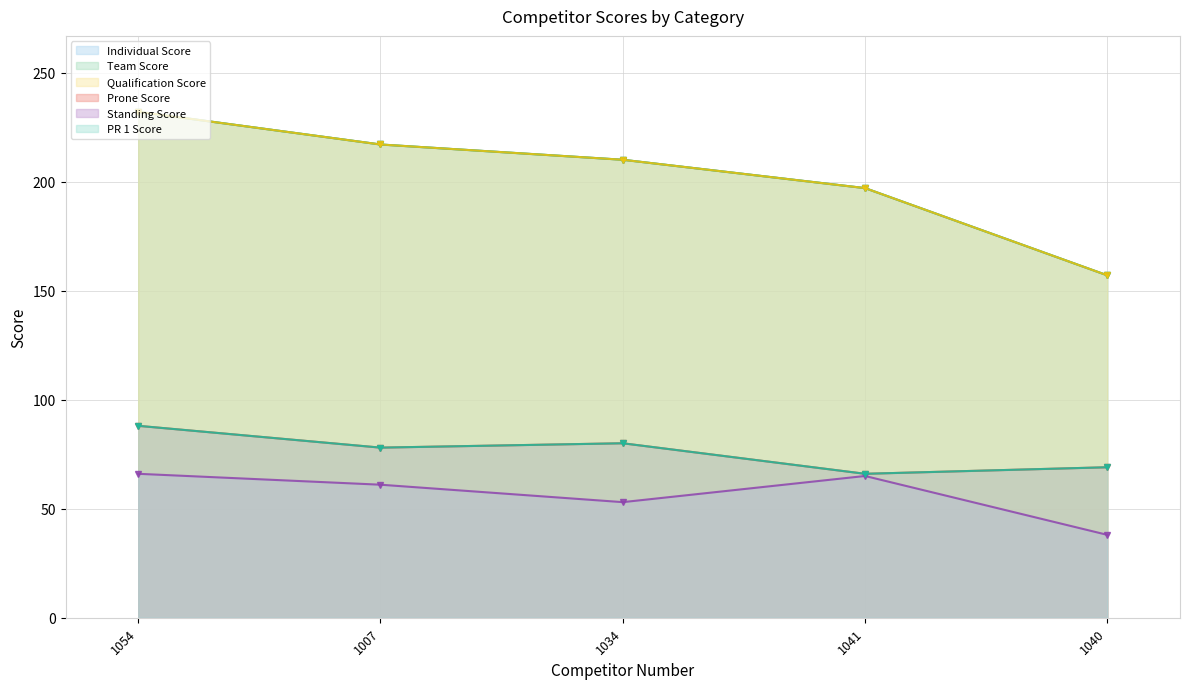

Reading left to right, list all the values displayed in this chart.

Individual Score: 1054=232	1007=217	1034=210	1041=197	1040=157
Team Score: 1054=232	1007=217	1034=210	1041=197	1040=157
Qualification Score: 1054=232	1007=217	1034=210	1041=197	1040=157
Prone Score: 1054=88	1007=78	1034=80	1041=66	1040=69
Standing Score: 1054=66	1007=61	1034=53	1041=65	1040=38
PR 1 Score: 1054=88	1007=78	1034=80	1041=66	1040=69